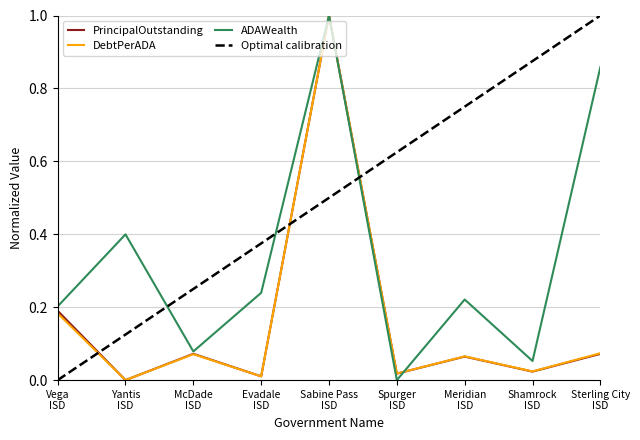

Rank the categories by ADAWealth value from highest to lowest.

Sabine Pass
ISD, Sterling City
ISD, Yantis
ISD, Evadale
ISD, Meridian
ISD, Vega
ISD, McDade
ISD, Shamrock
ISD, Spurger
ISD